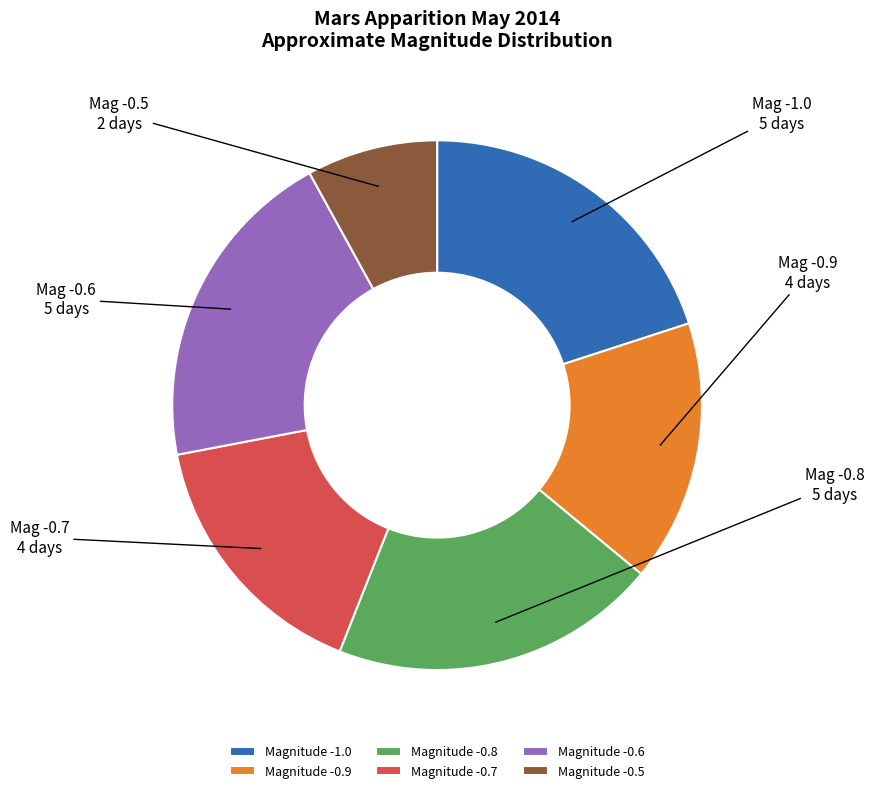

Between Magnitude -0.7 and Magnitude -0.5, which is larger?

Magnitude -0.7